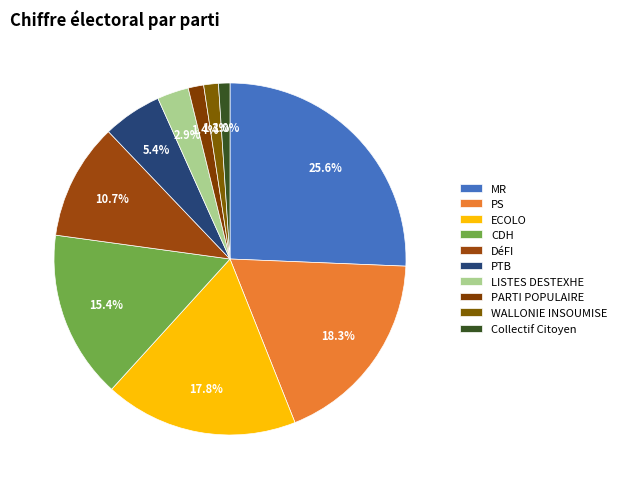

Count the number of slices in the pie.

10